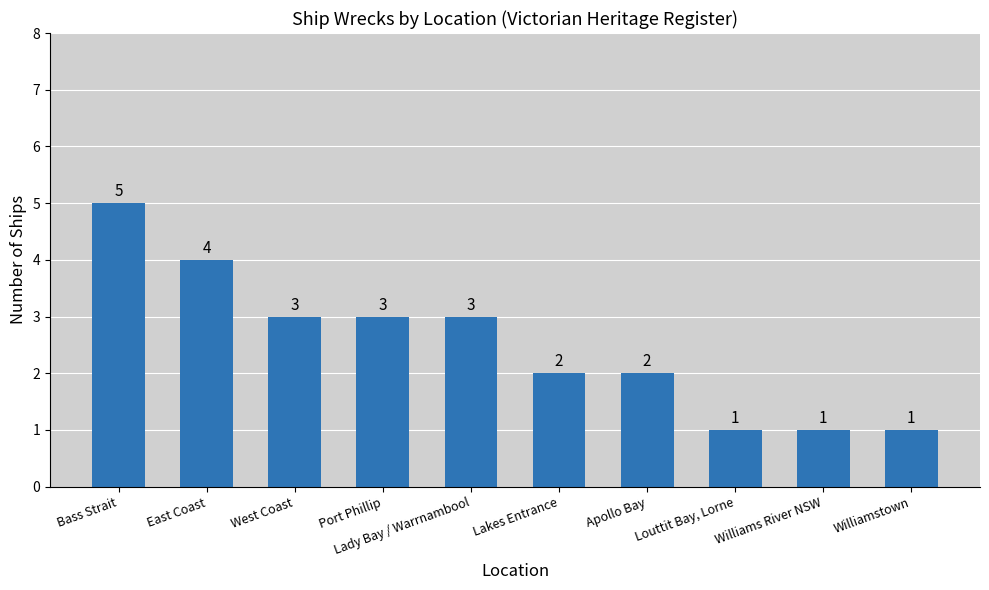

Which label corresponds to the largest value in the chart?

Bass Strait